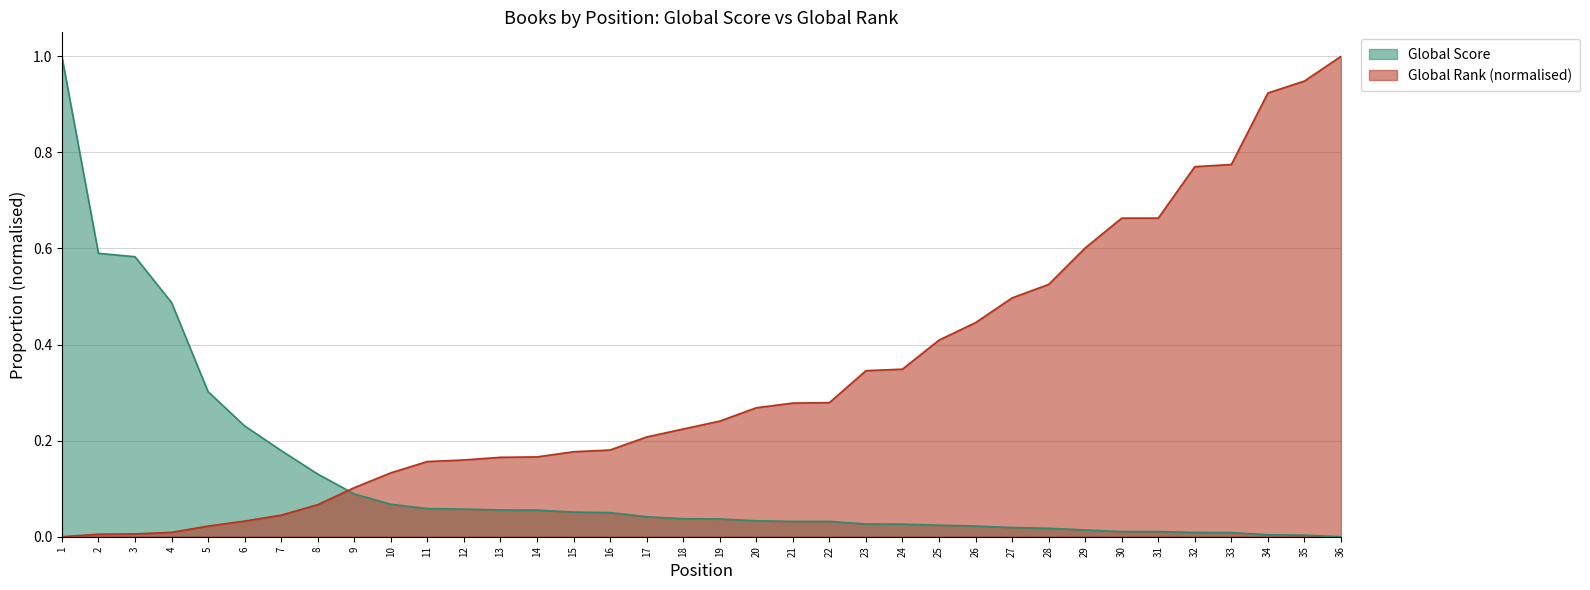

At which label does Global Rank reach its minimum?

1